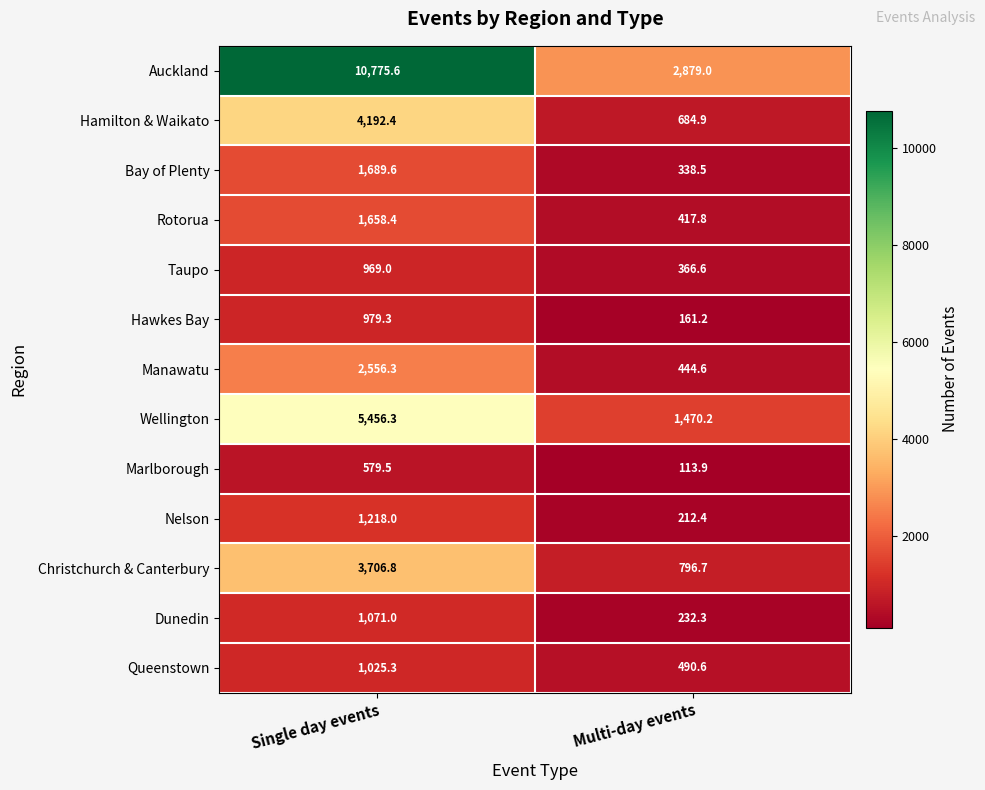

At which category is the sum across all series the highest?

Single day events